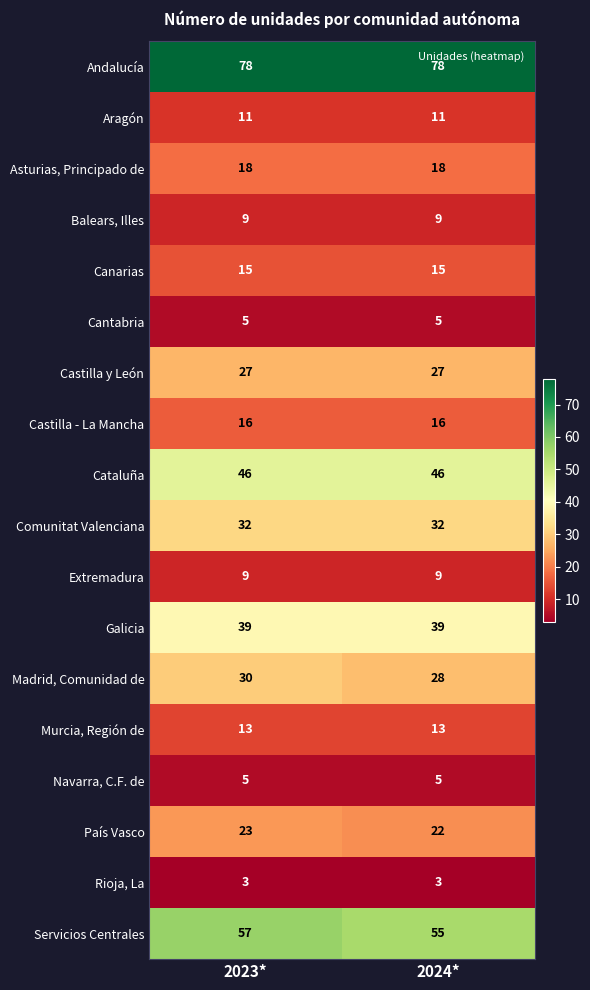

What is the difference between the highest and lowest values at 2023*?

75